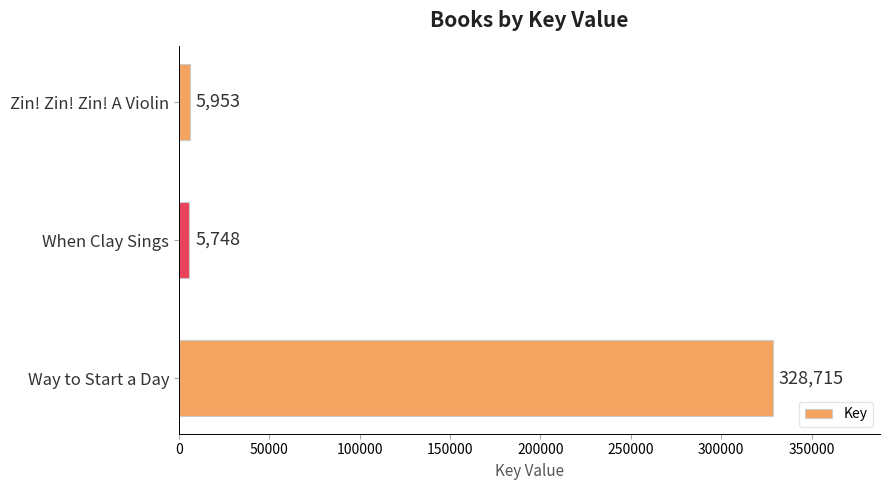

True or false: the data shows 525923 at Way to Start a Day.

False